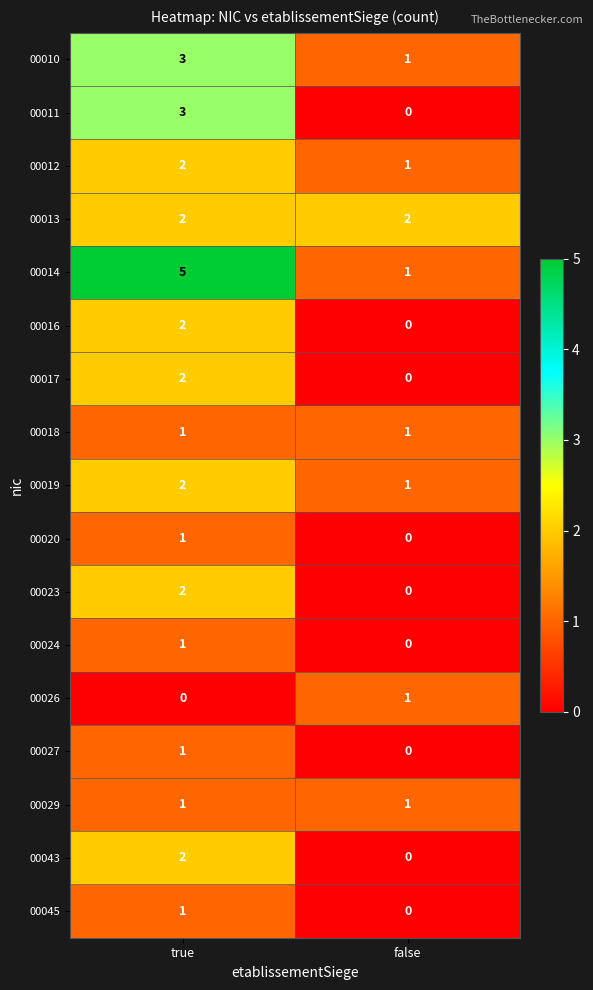

At which category is the sum across all series the highest?

true